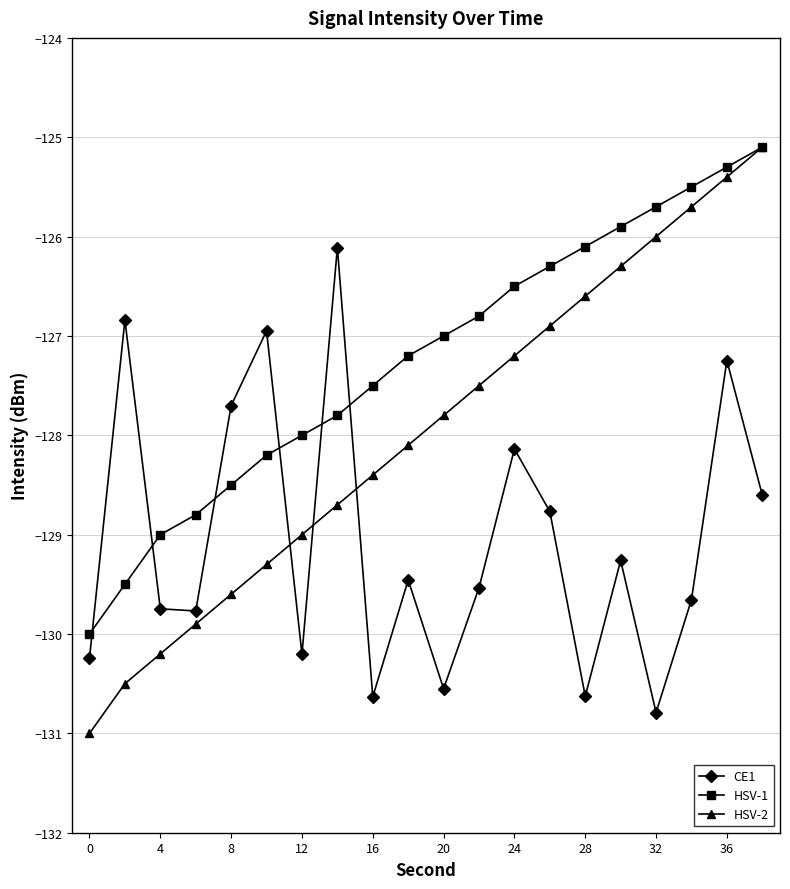

Which series has the widest spread of values?

HSV-2